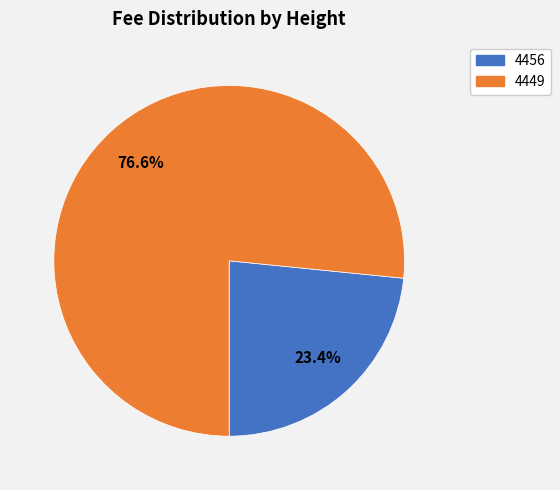

Combined, what portion of the pie is 4456 and 4449?

100.0%